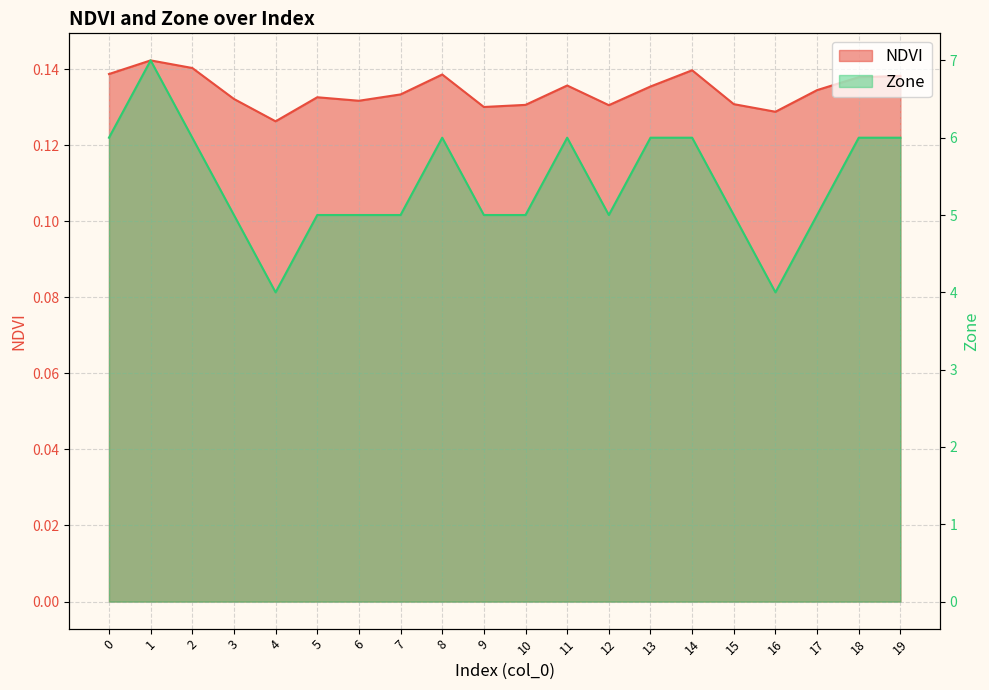

Where is NDVI nearest to the value 0?

4